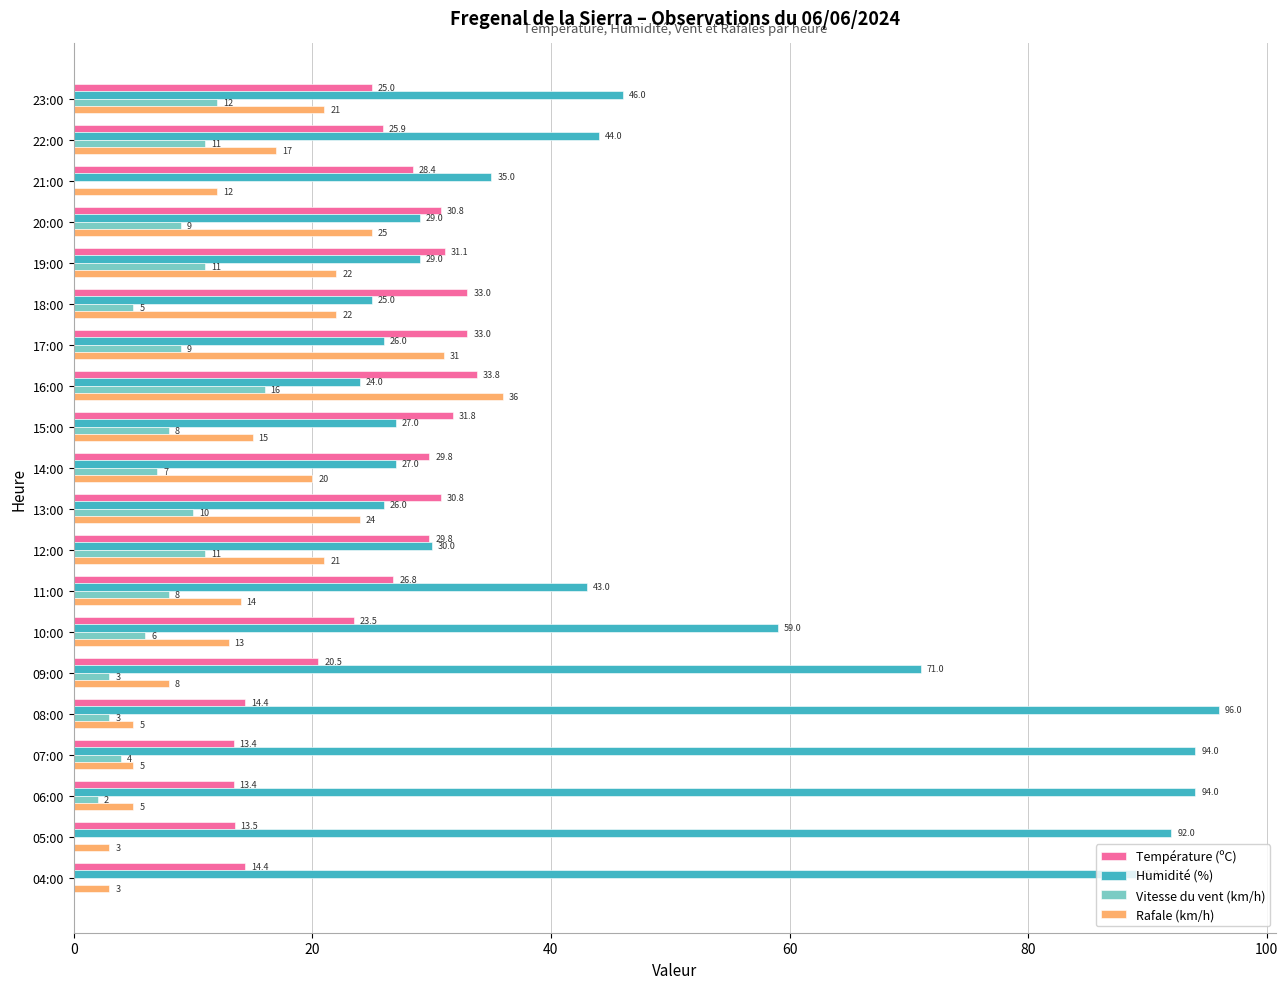

The value of Vitesse du vent (km/h) at 12:00 is 17.2. True or false?

False